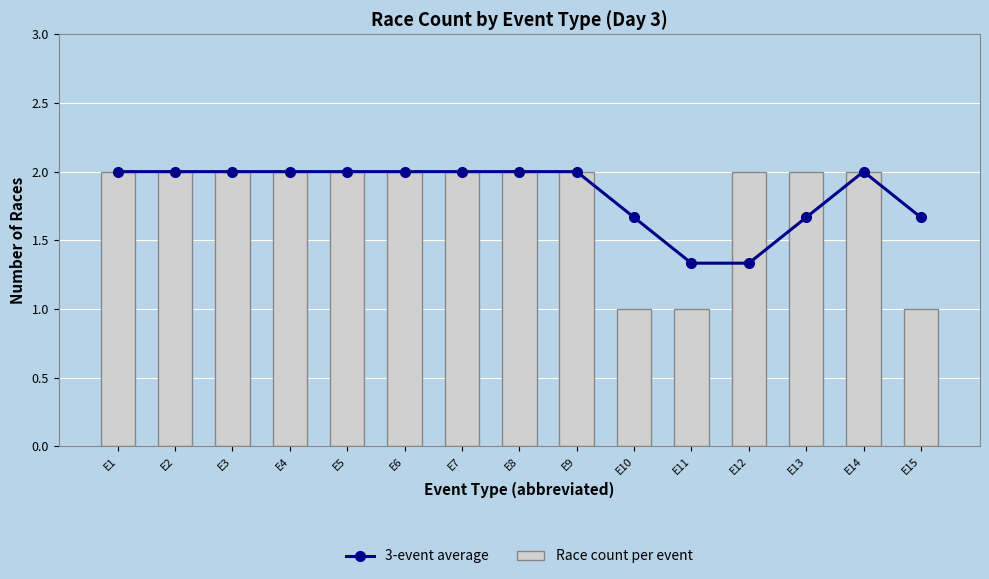

The value of 3-event average at E13 is 2.8. True or false?

False